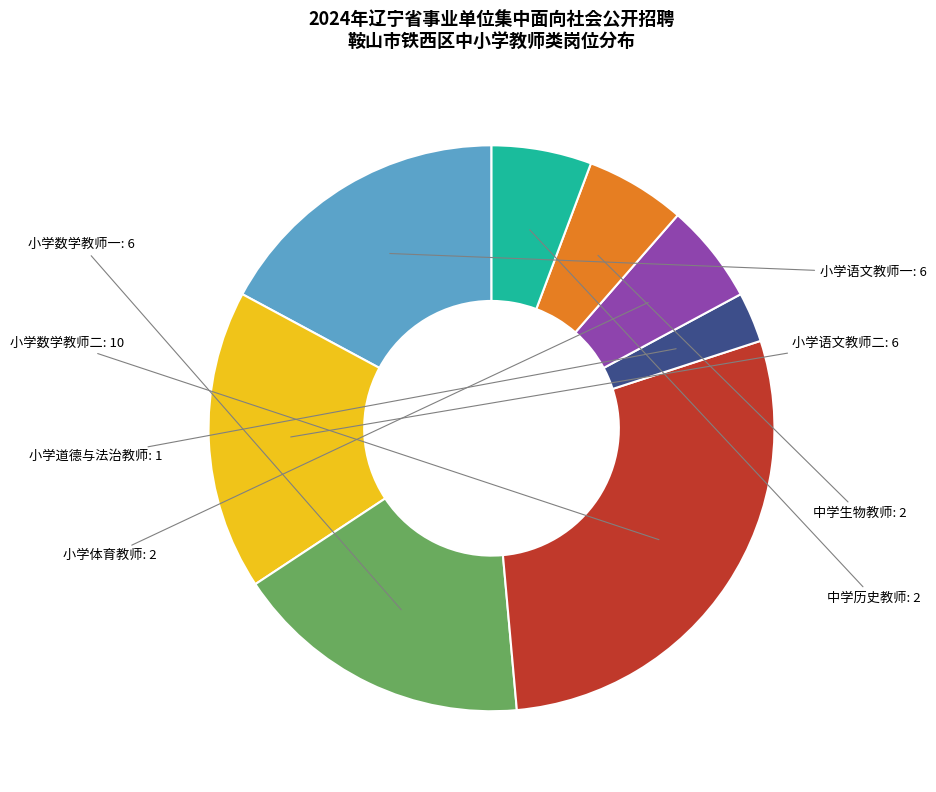

Count the number of slices in the pie.

8